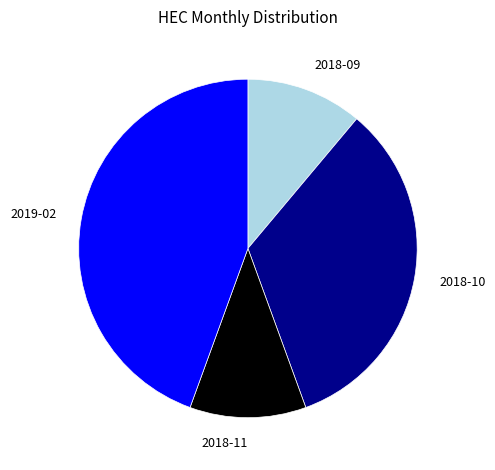

Do 2019-02 and 2018-10 together represent more than half of the pie?

Yes